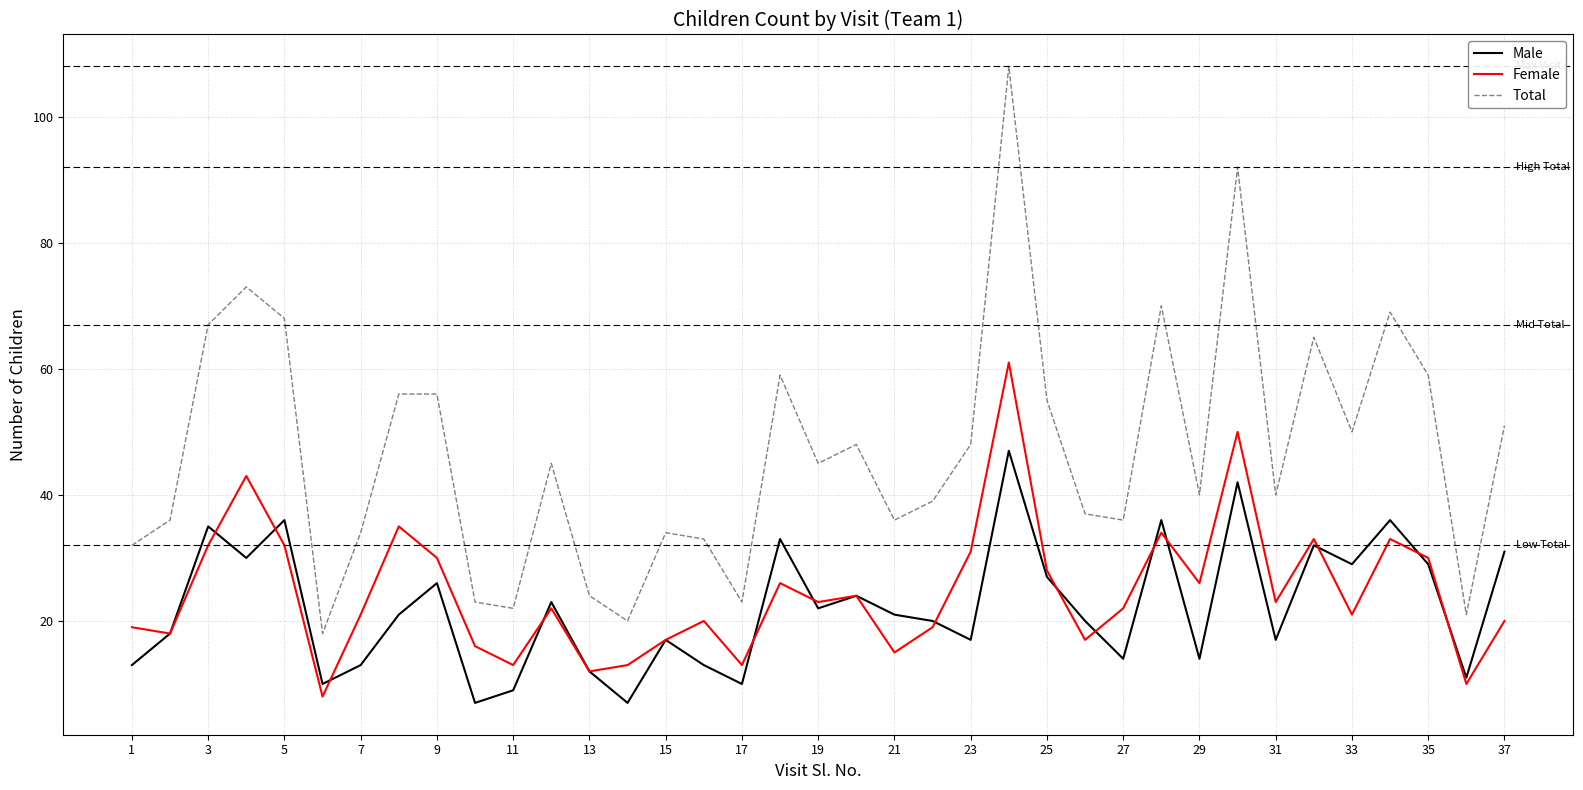

List the series in order of their peak value, lowest first.

Male, Female, Total